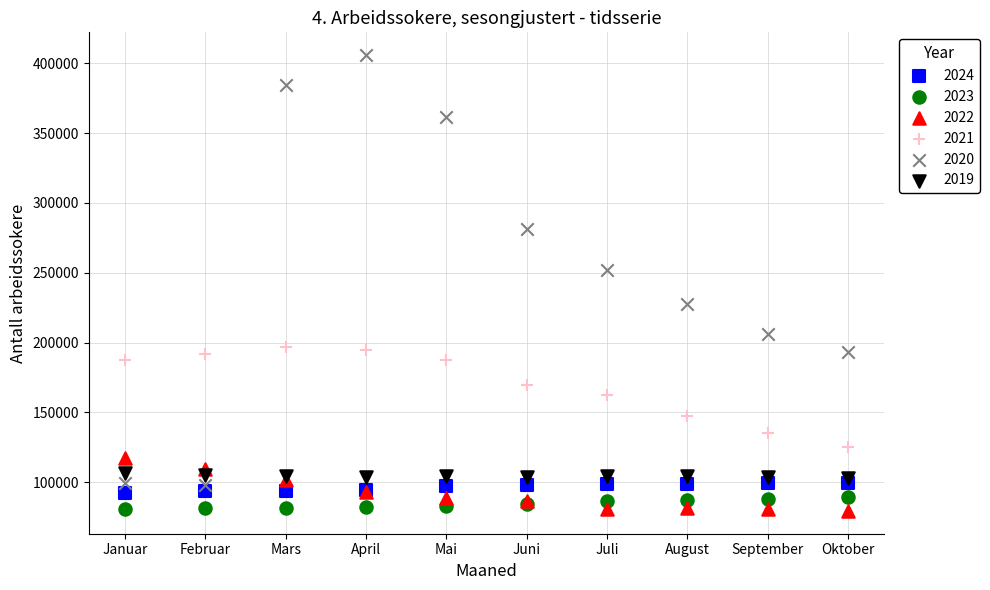

Across all series, what Y value is closest to 242642?

251706